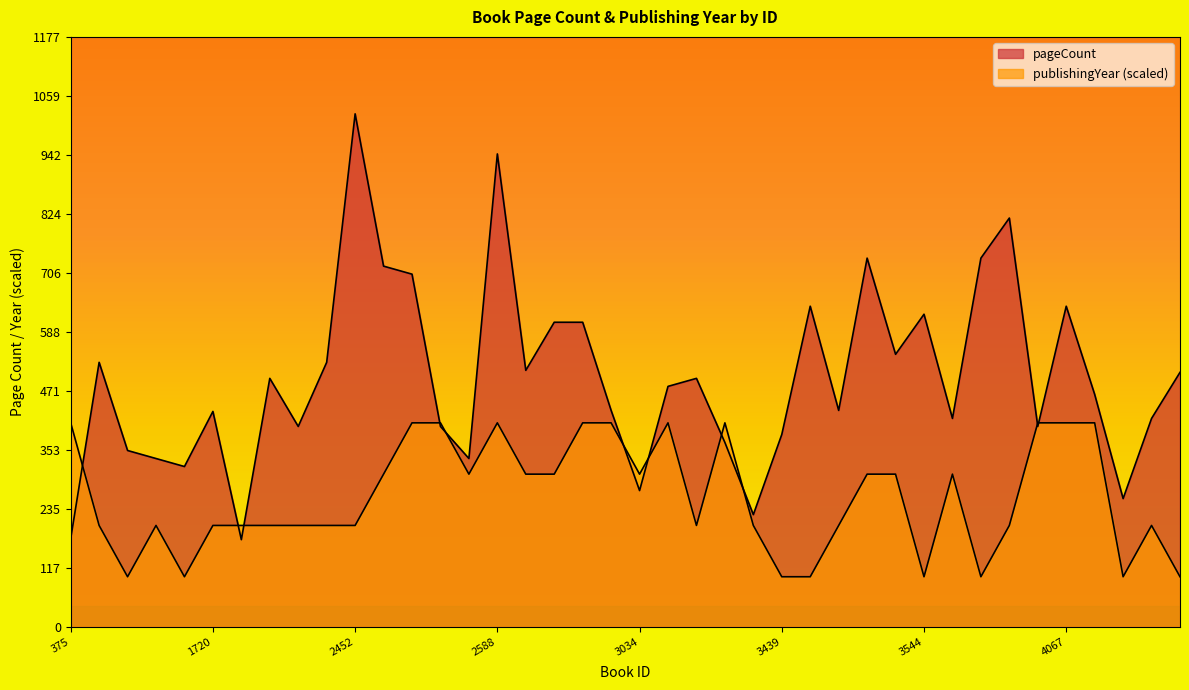

True or false: publishingYear and pageCount intersect in this chart.

True